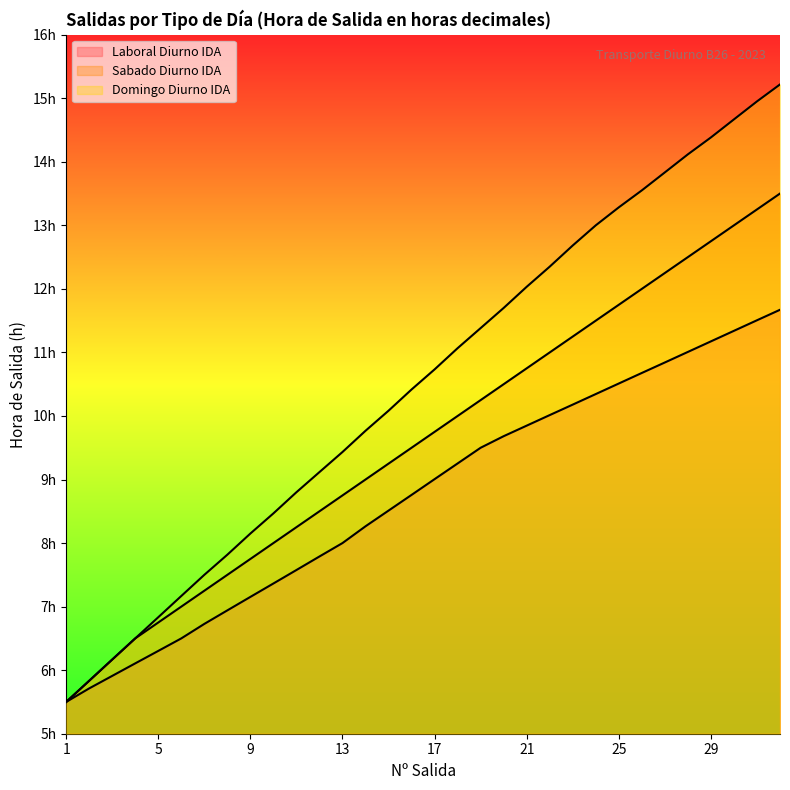

What is the highest value of the Sabado Diurno IDA series?

13.5